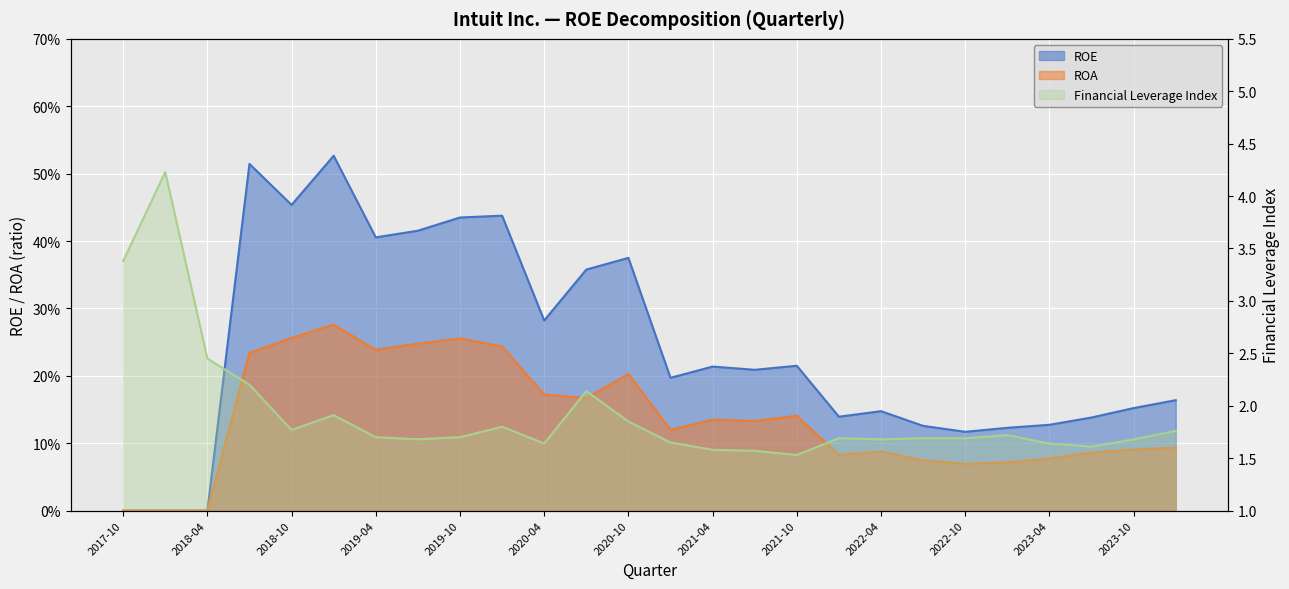

Rank the series by their maximum value, from lowest to highest.

ROA, ROE, Financial Leverage Index